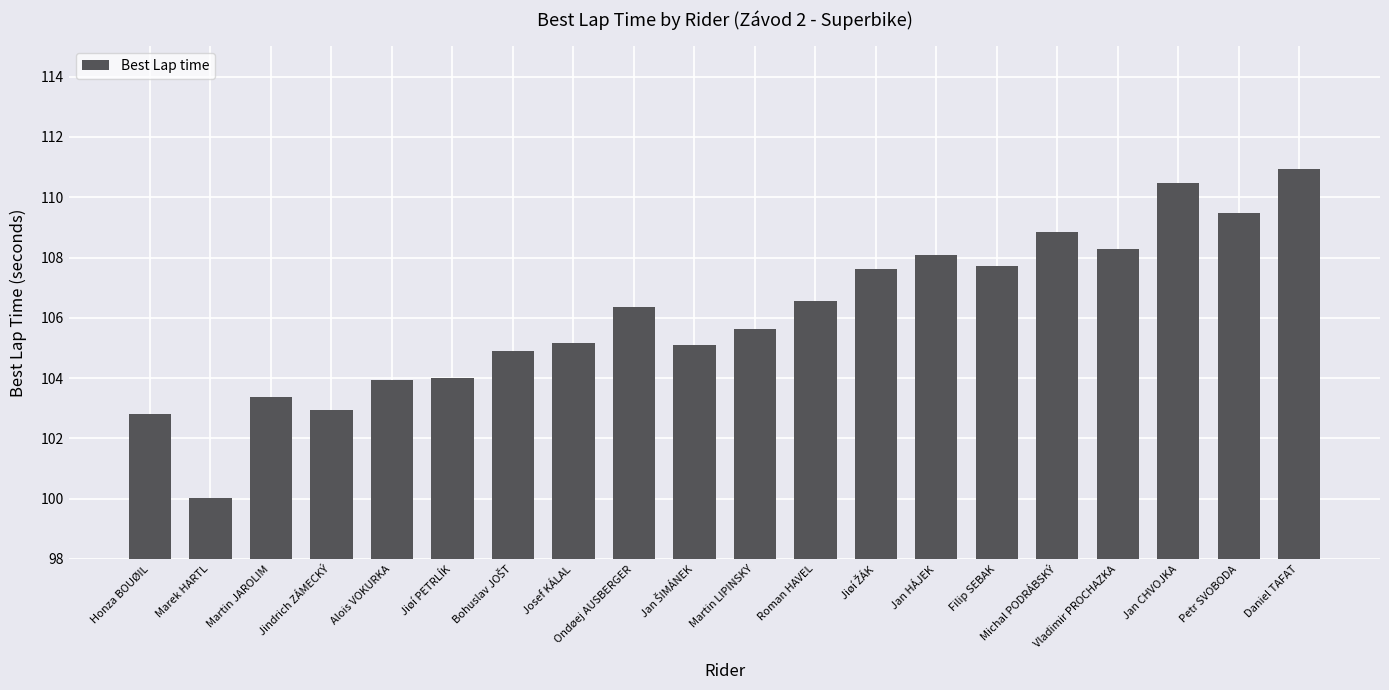

Are the bars grouped side by side (vs. stacked)?

No